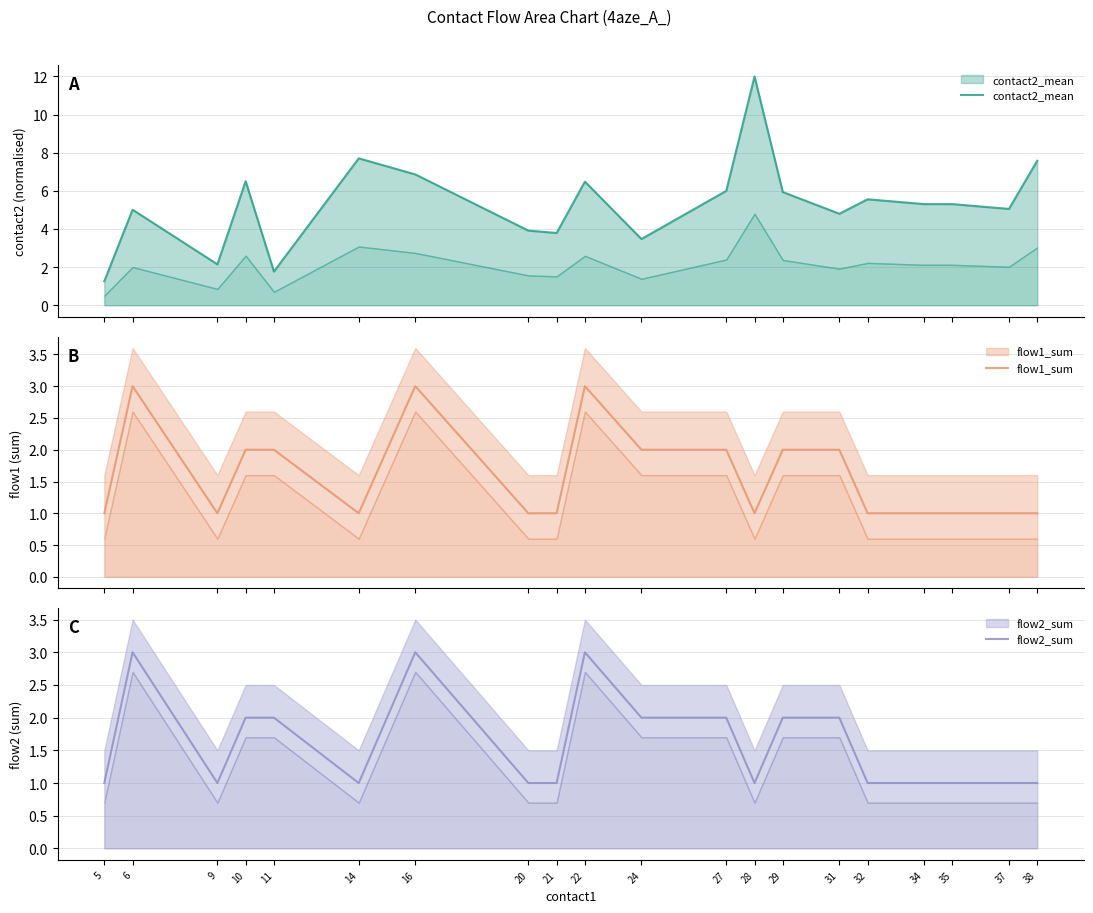

True or false: flow1_sum and flow2_sum intersect in this chart.

False